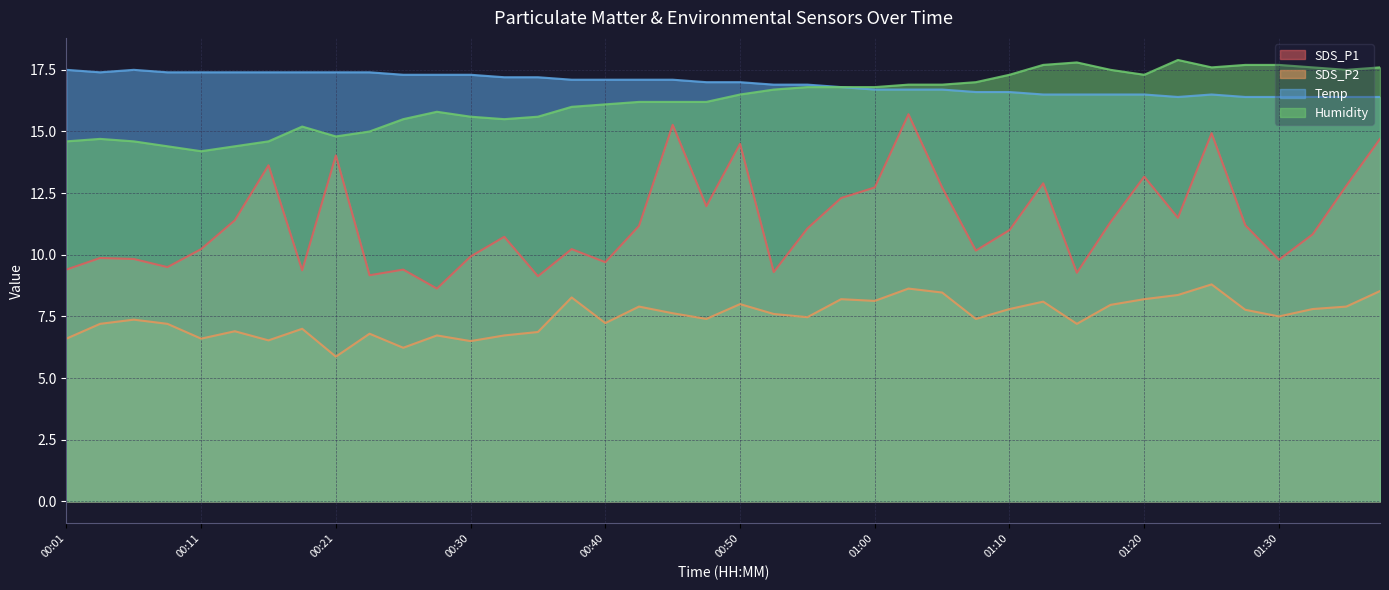

The value of Humidity at 01:02 is 16.9. True or false?

True